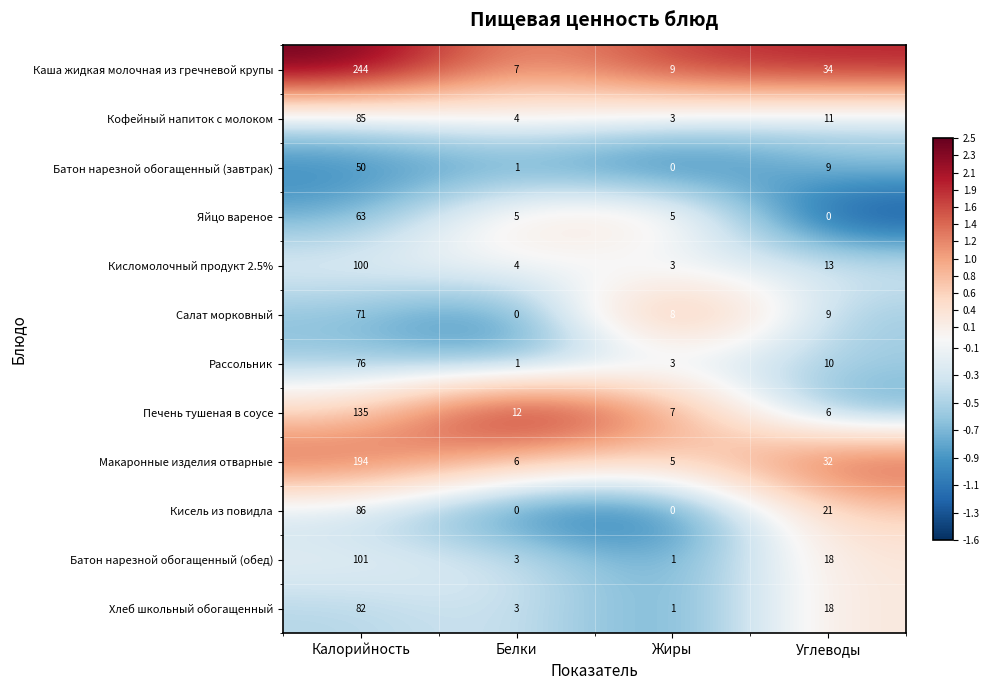

Which series has the largest total across all categories?

Каша жидкая молочная из гречневой крупы